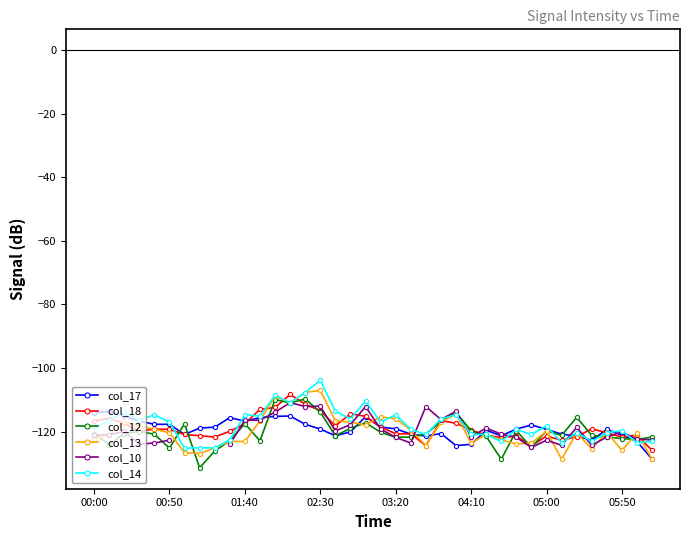

True or false: col_18 has more than 0 interior local peaks.

True